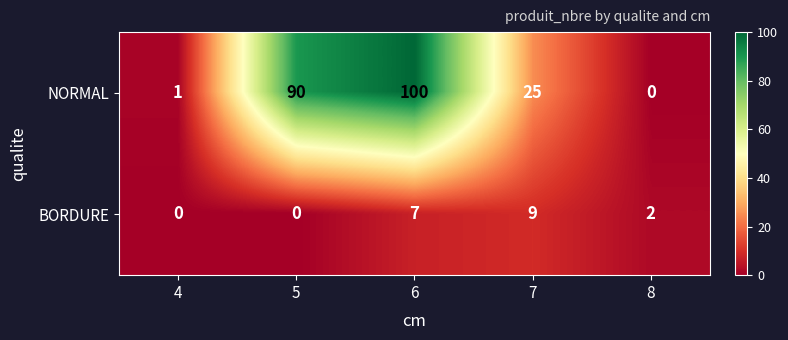

The NORMAL series shows 9 at 7. True or false?

False